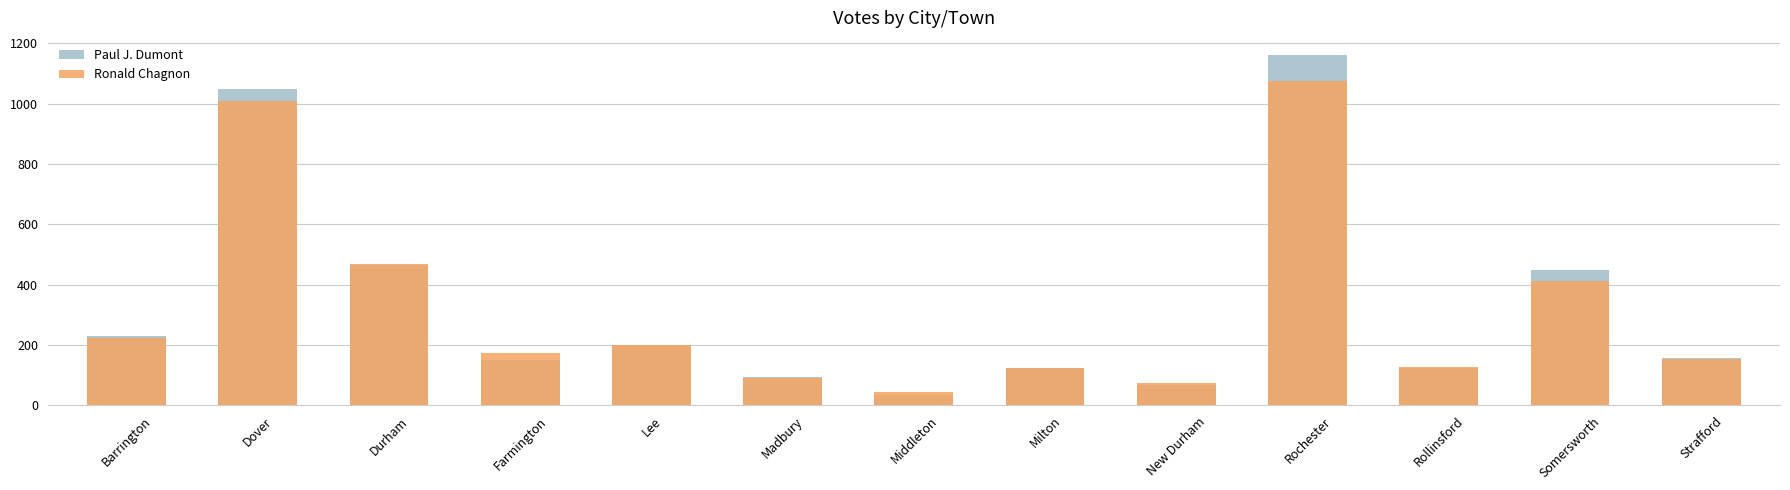

Is it true that Ronald Chagnon equals 1076 at Rochester?

True